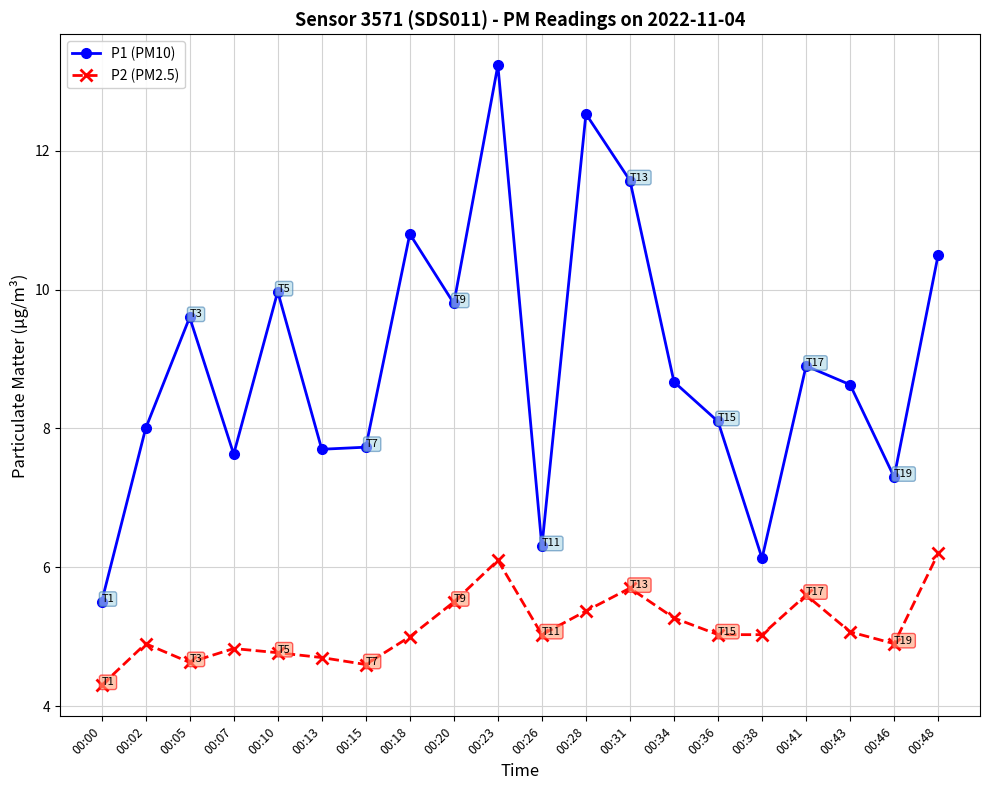

At which label does P1 (PM10) reach its peak?

00:23